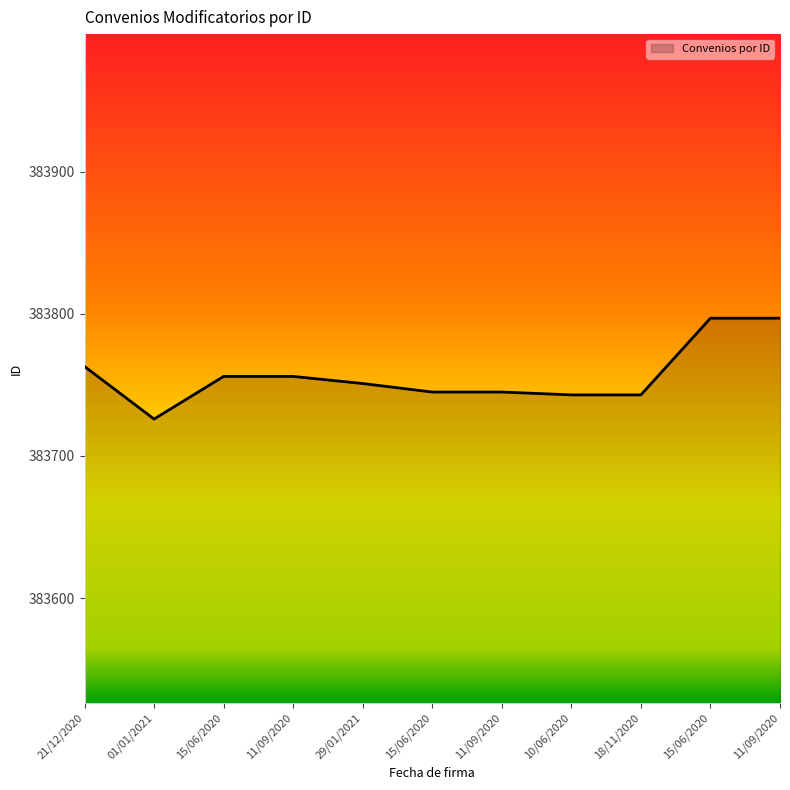

What is the smallest value displayed?

383726